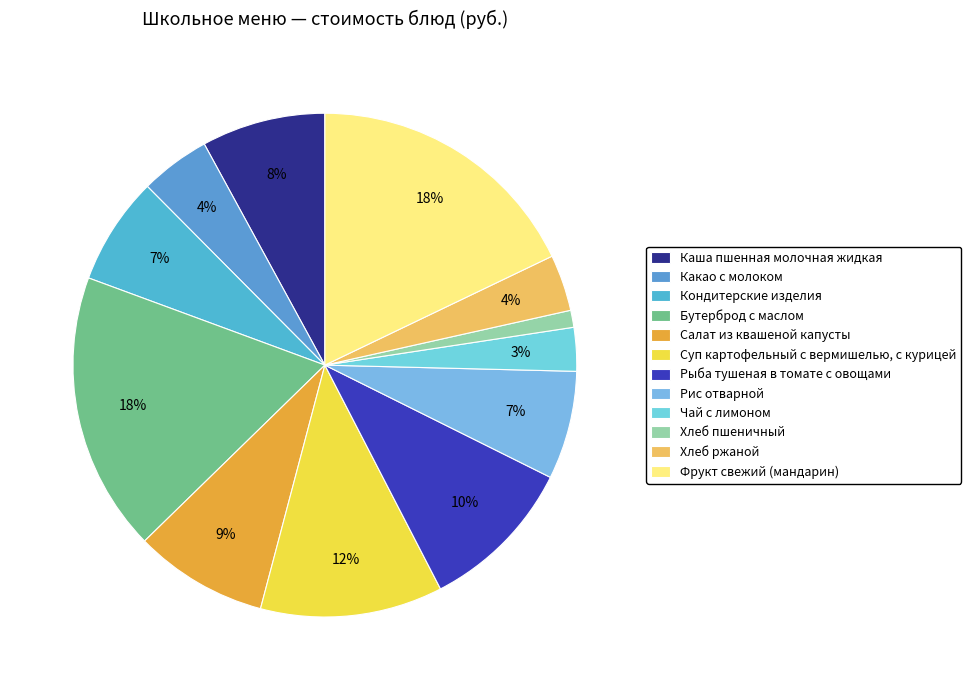

Rank the categories by value from highest to lowest.

Бутерброд с маслом, Фрукт свежий (мандарин), Суп картофельный с вермишелью, с курицей, Рыба тушеная в томате с овощами, Салат из квашеной капусты, Каша пшенная молочная жидкая, Рис отварной, Кондитерские изделия, Какао с молоком, Хлеб ржаной, Чай с лимоном, Хлеб пшеничный